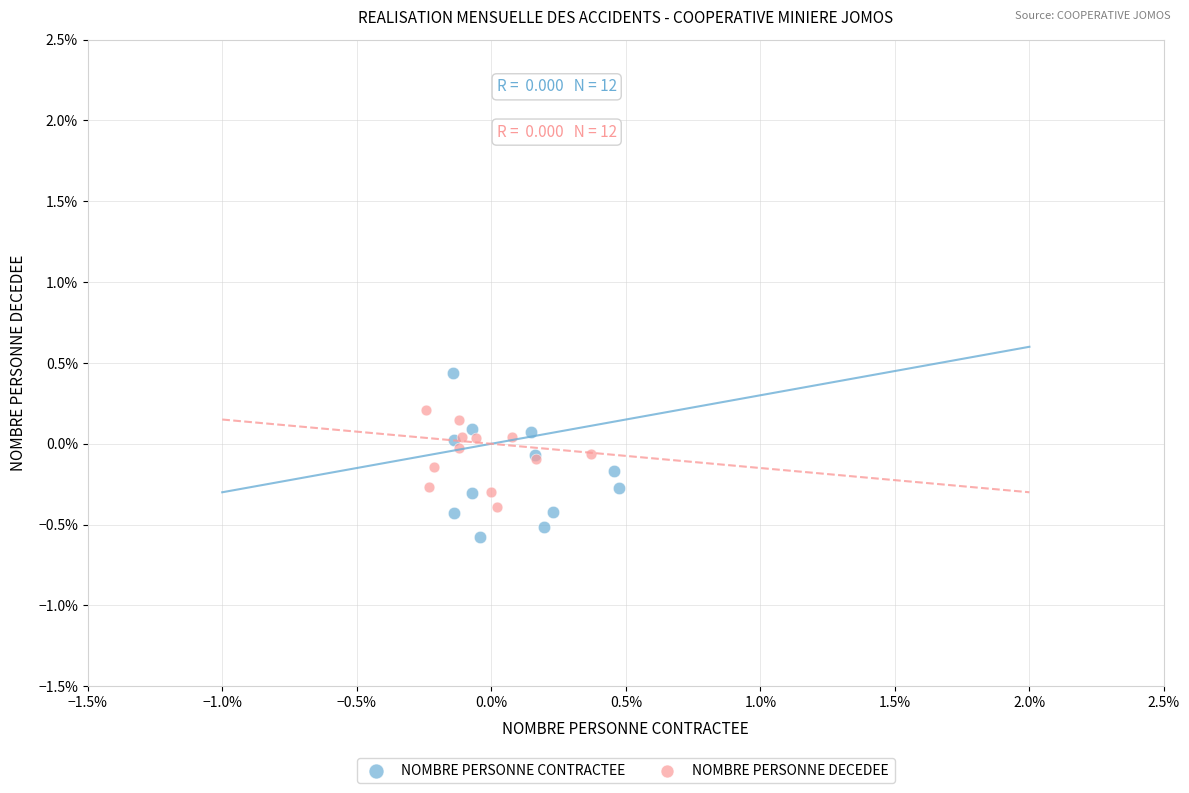

What are all the series names shown in the legend?

NOMBRE PERSONNE CONTRACTEE, NOMBRE PERSONNE DECEDEE